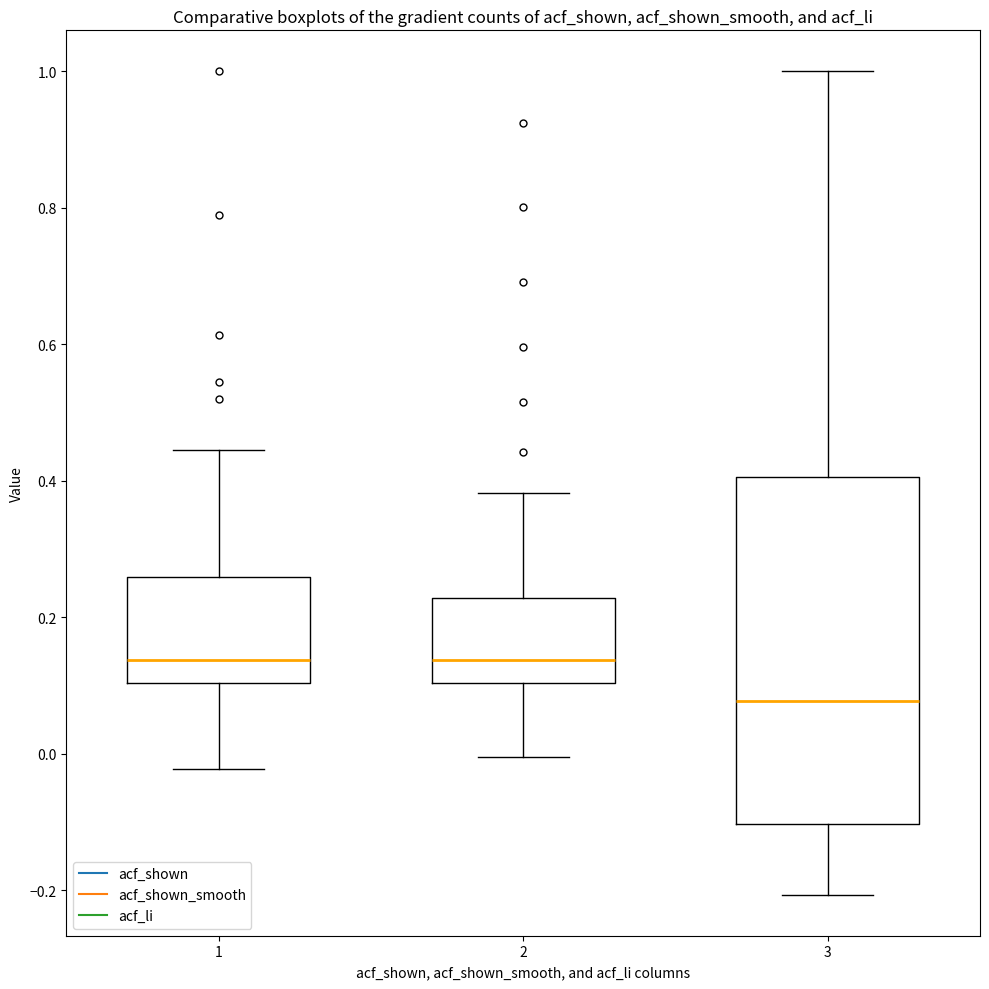

Which box is the tallest, from its lower edge to its upper edge?

3